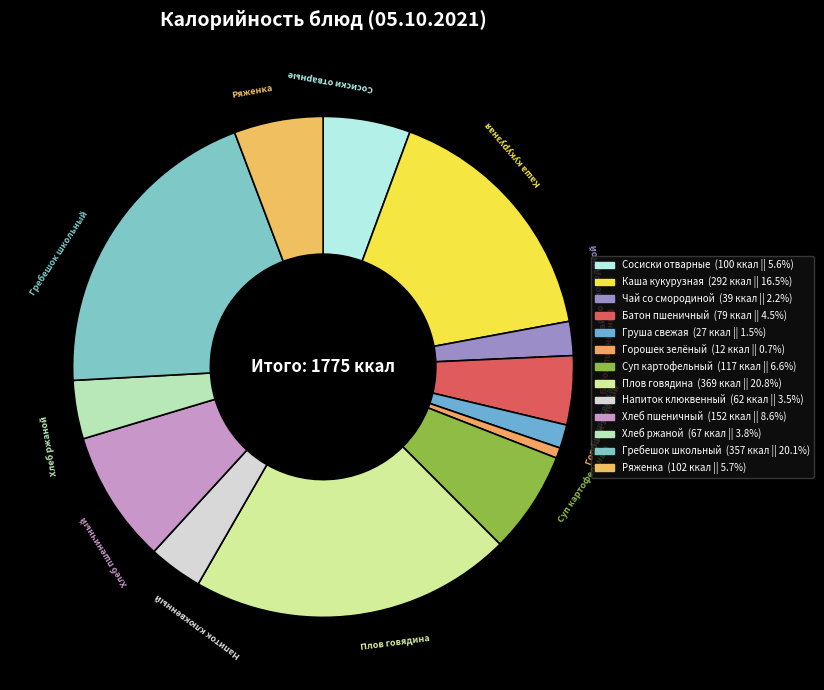

How many slices are in this pie chart?

13